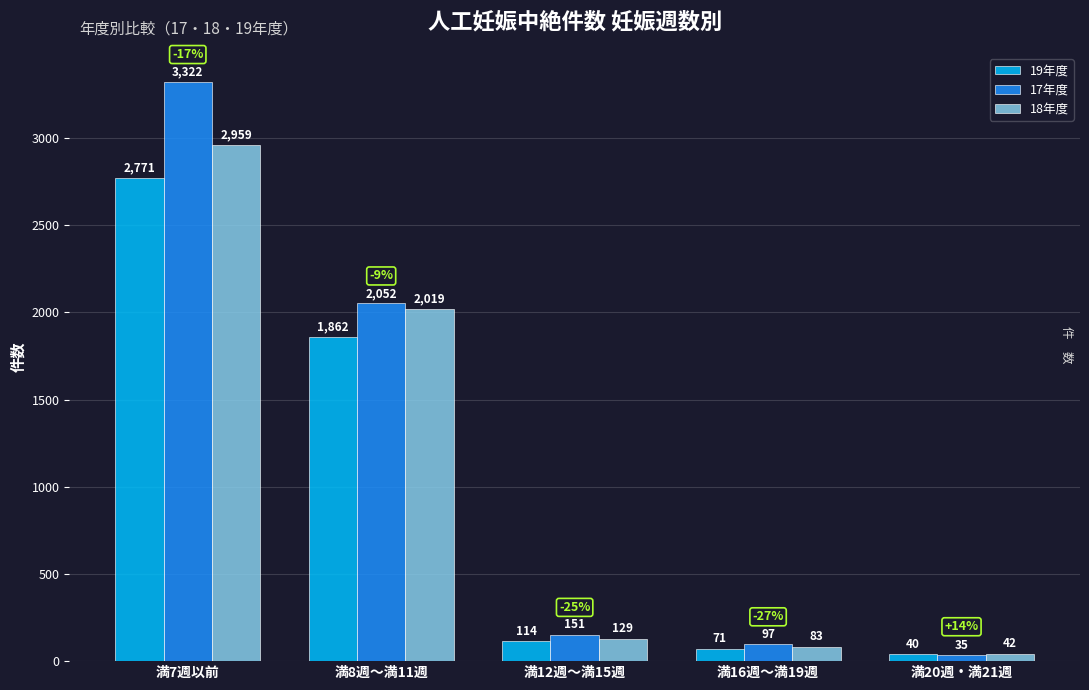

How many bars are there in each group?

3